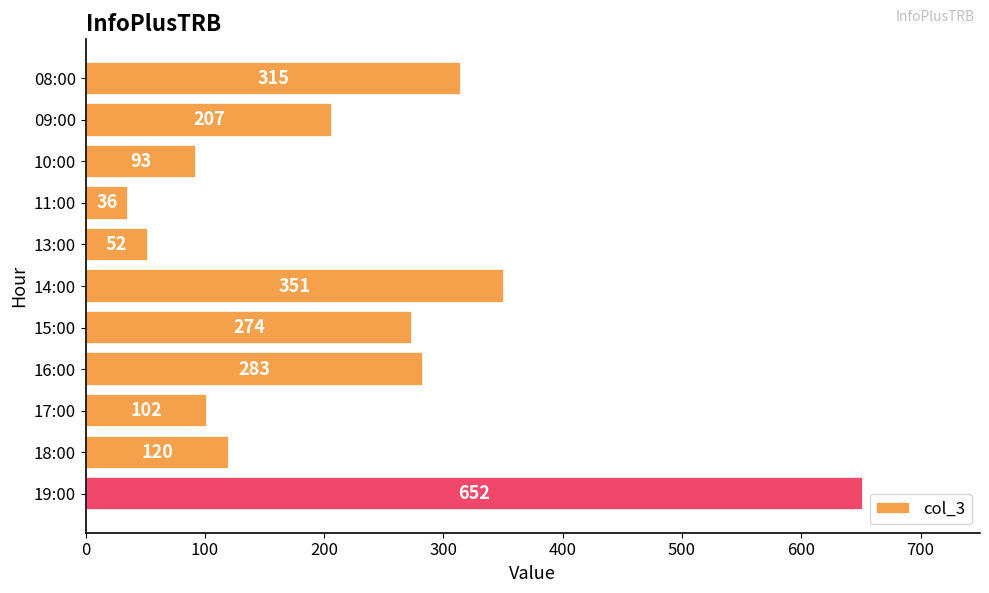

The chart shows a value of 102 at 17:00. True or false?

True